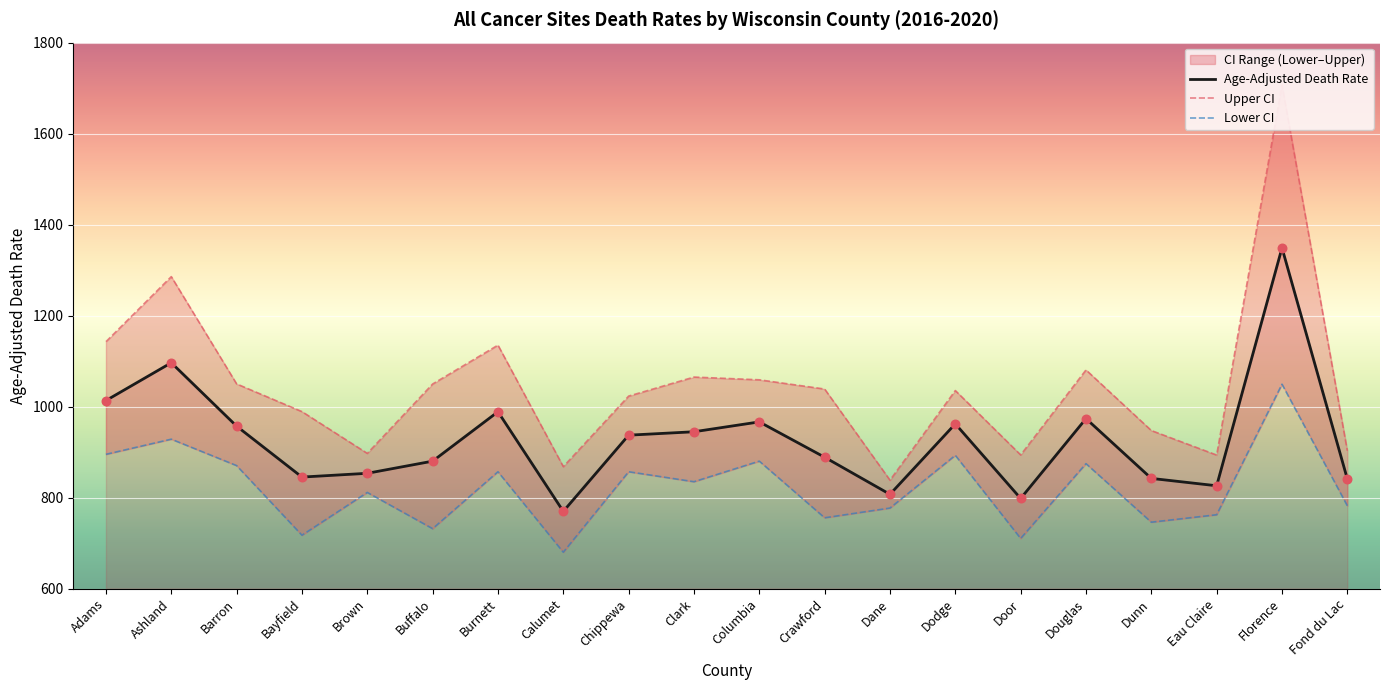

At how many categories does at least one series exceed 1476?

1